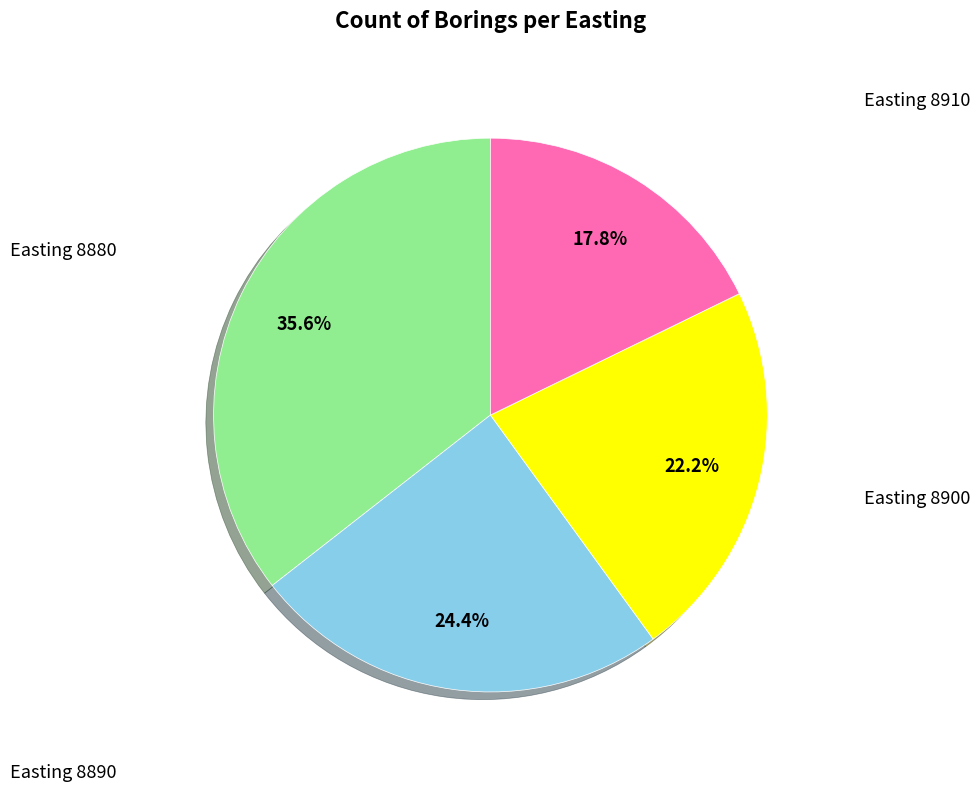

Does any single category account for the majority?

No